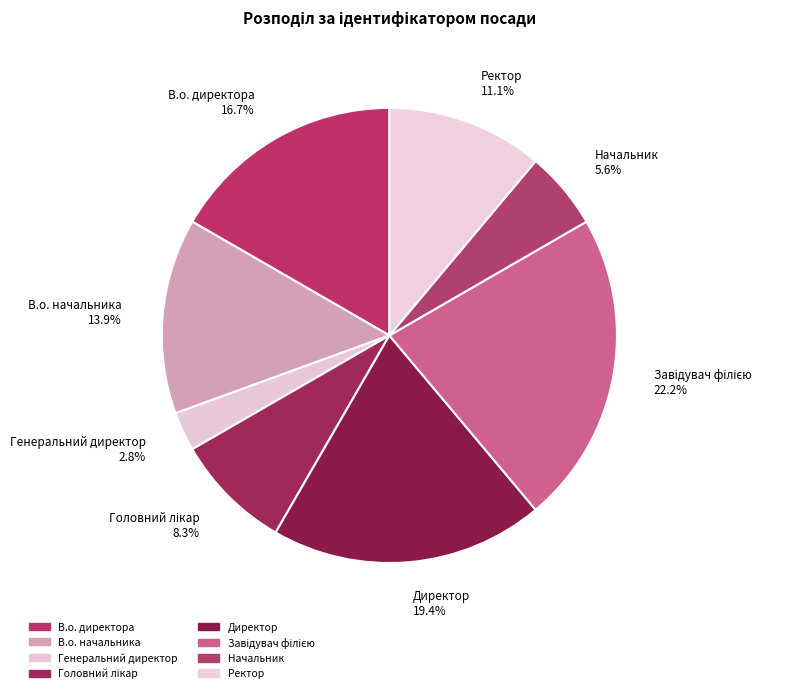

Is the sum of Генеральний директор 2.8% and В.о. директора 16.7% greater than half?

No